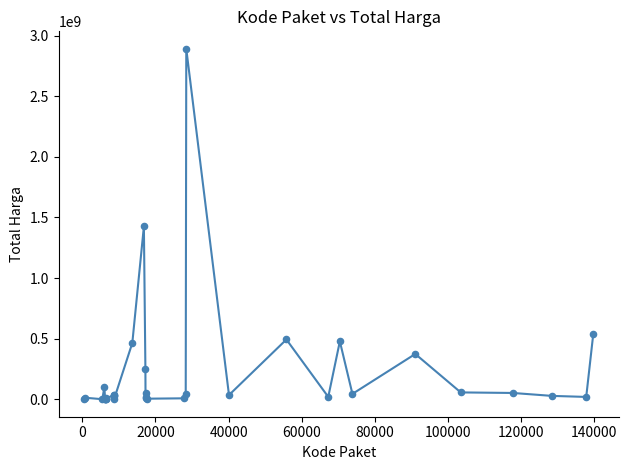

What is the difference between the maximum and minimum values?

2892044000